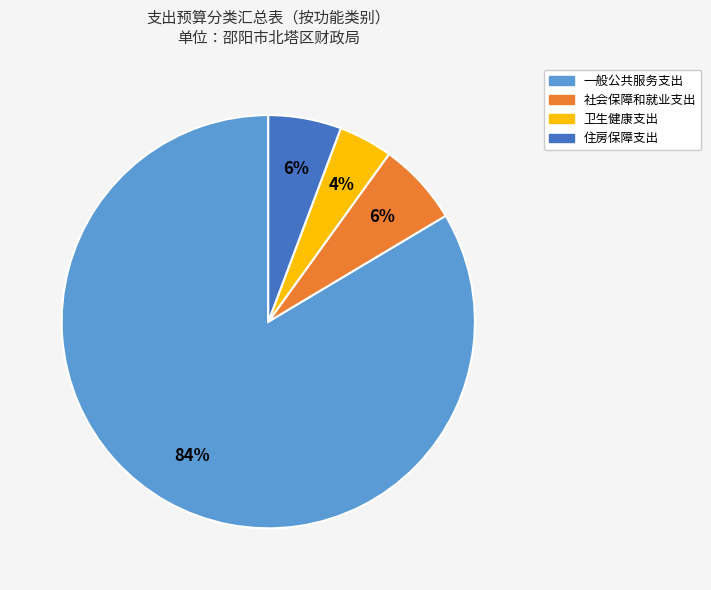

Do 社会保障和就业支出 and 卫生健康支出 together represent more than half of the pie?

No